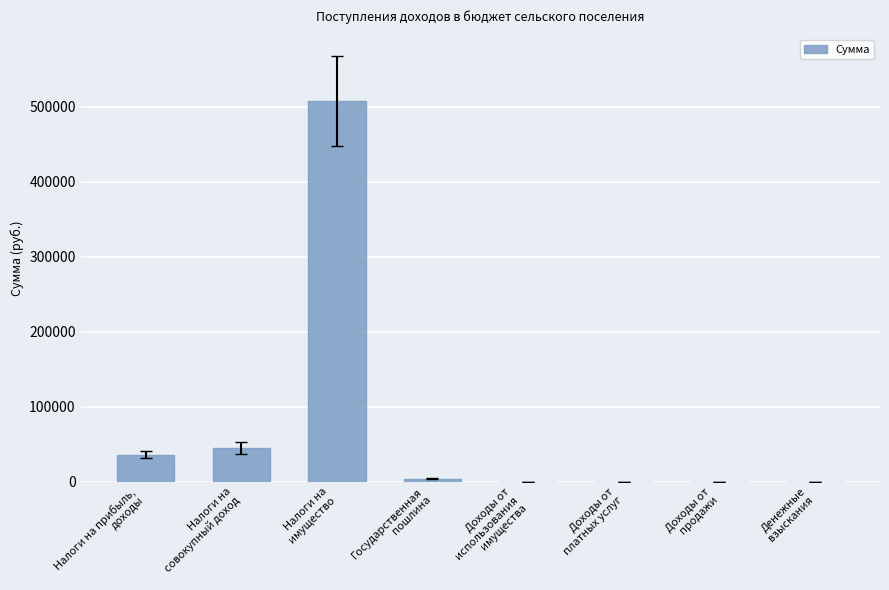

True or false: the data shows 36000 at Налоги на прибыль,
доходы.

True